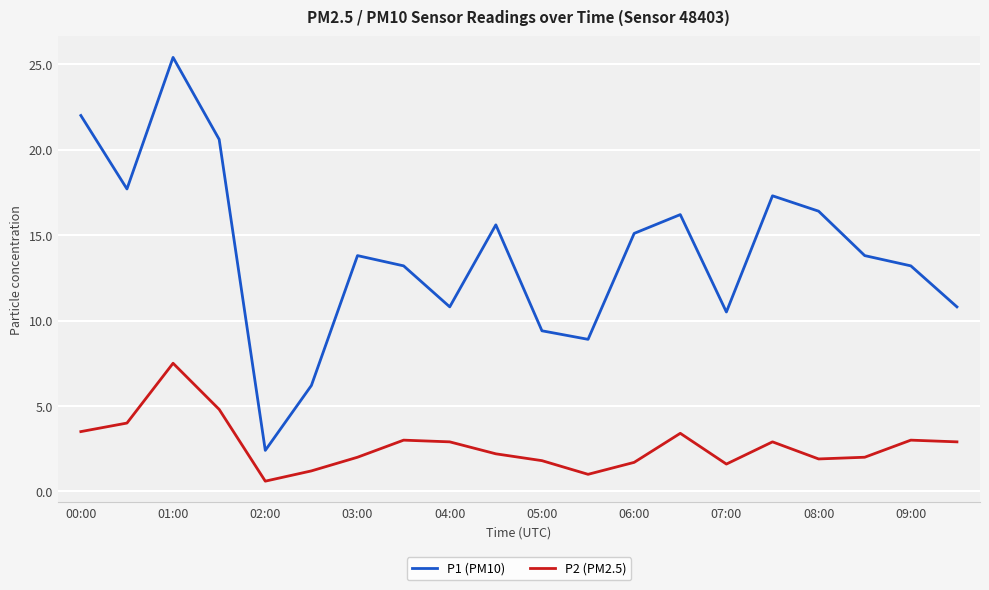

At how many categories does at least one series exceed 11?

13